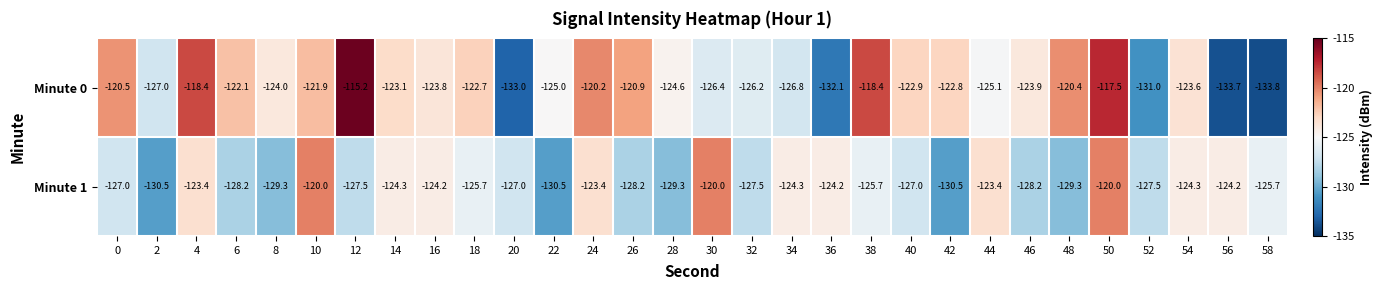

At 2, list the series in order from smallest to largest.

Minute 1, Minute 0